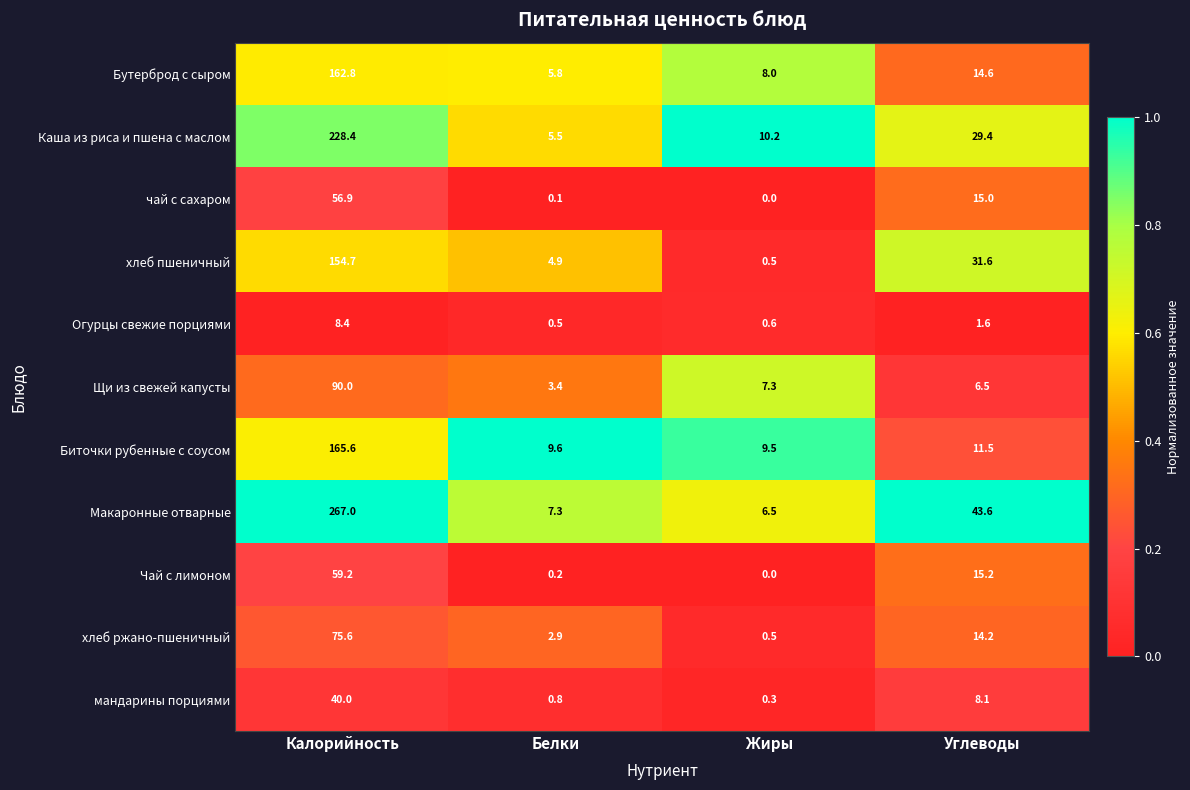

What is the difference between the maximum and minimum values in the хлеб пшеничный series?

154.2